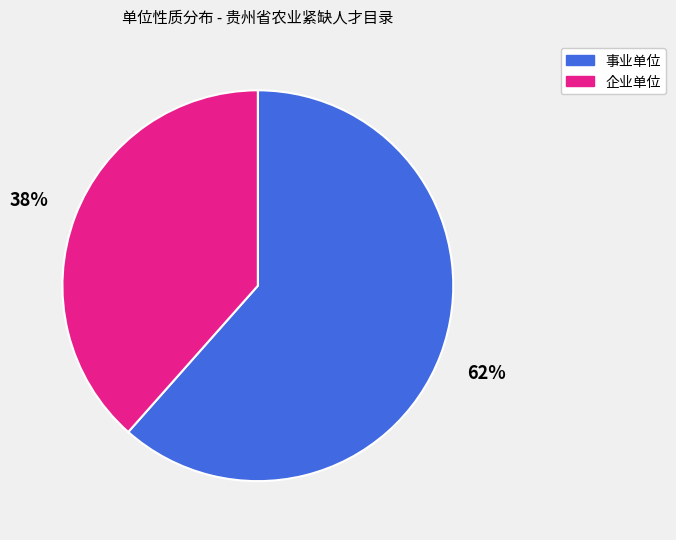

To the nearest percent, what is the average slice percentage?

50%